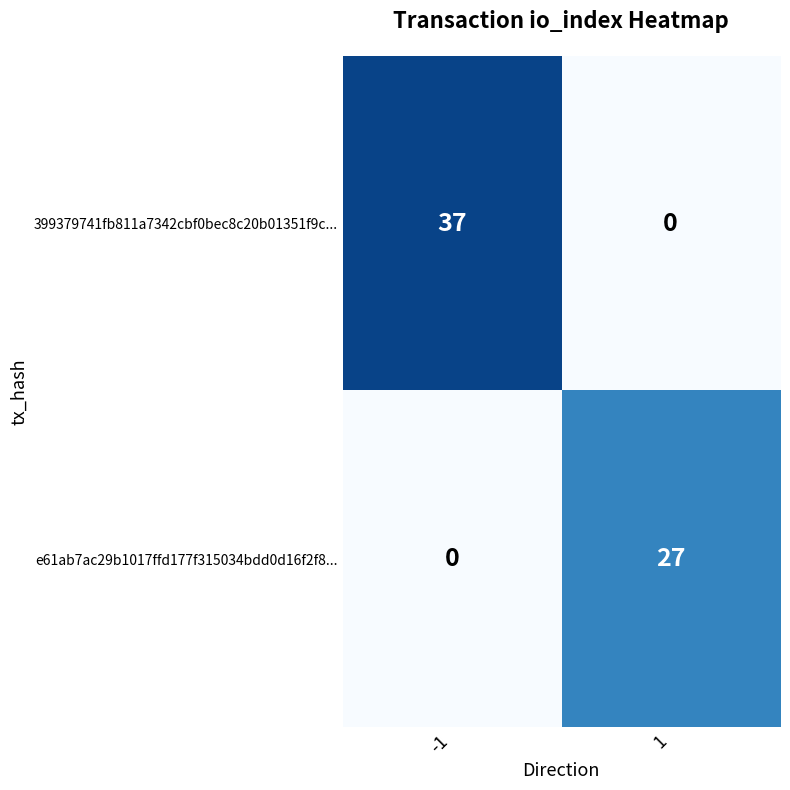

Which series has the largest total across all categories?

399379741fb811a7342cbf0bec8c20b01351f9c...